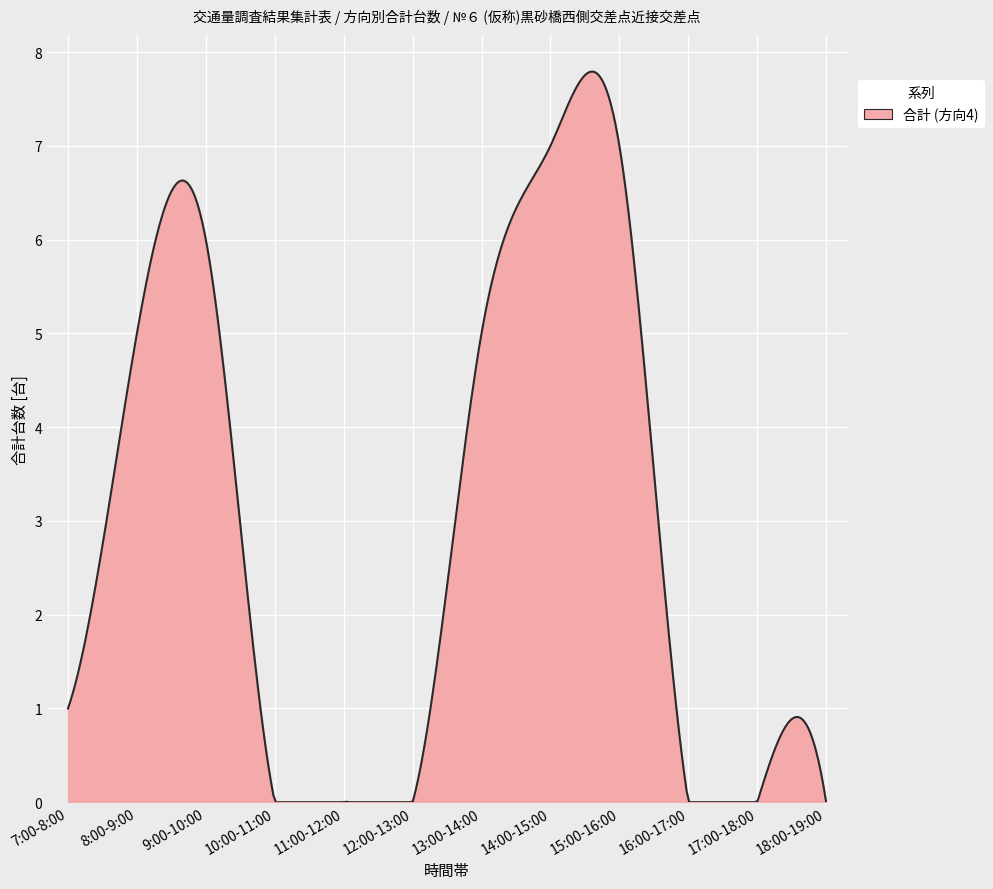

What is the difference between the maximum and minimum values?

7.8